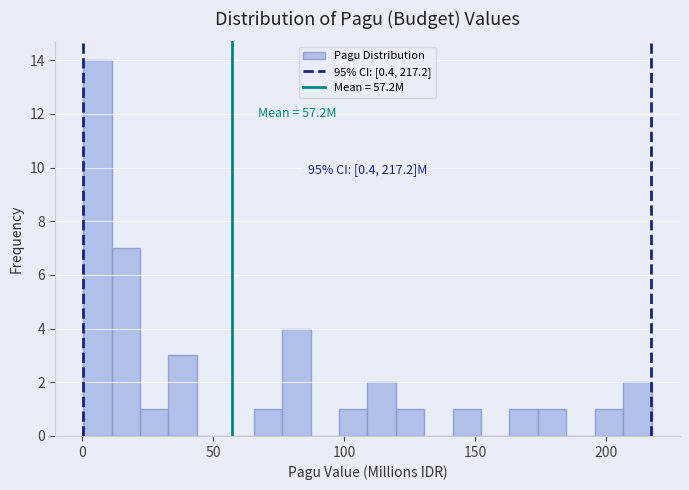

Read against the x-axis, roughly where is the centre of the tallest bar?

5